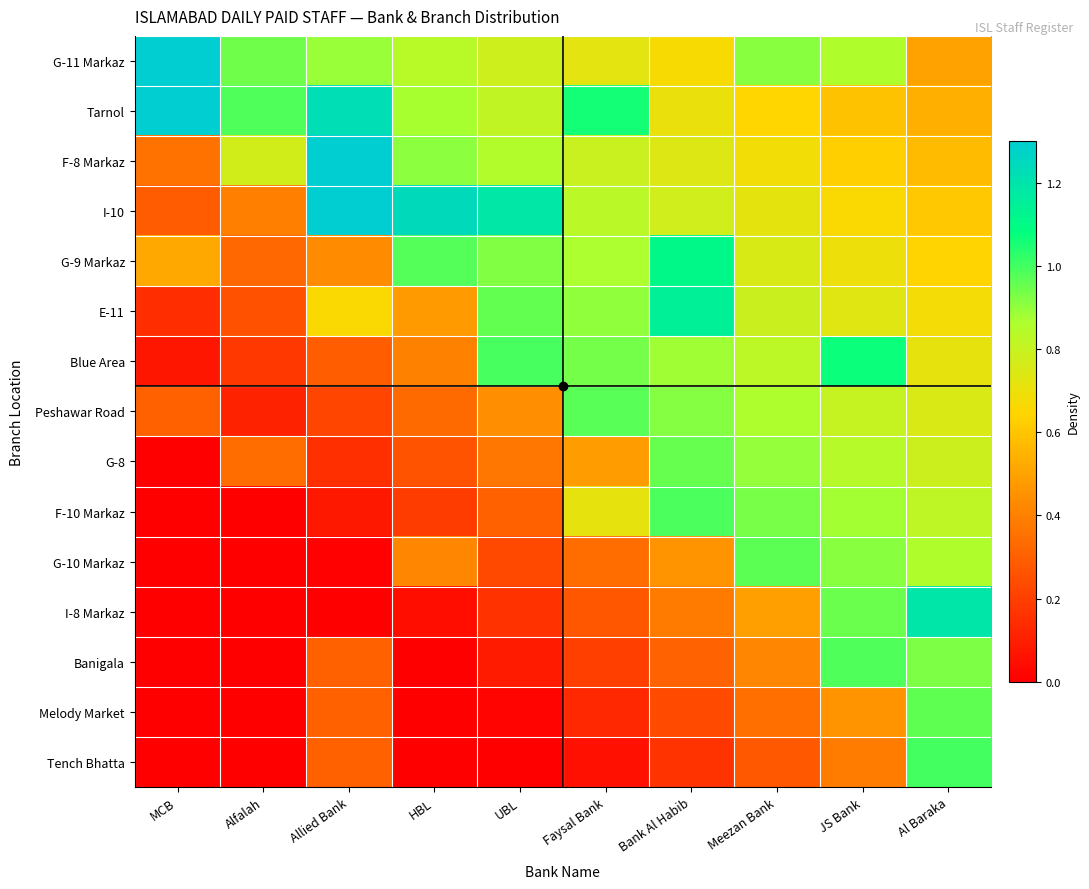

At which category is the sum across all series the highest?

Al Baraka